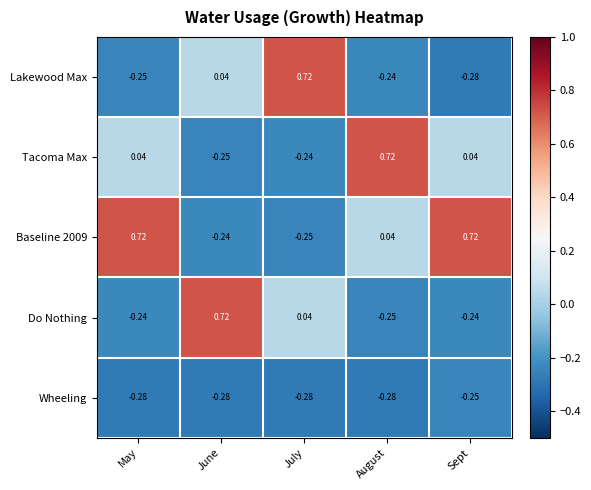

At which label is Do Nothing closest to 0?

July